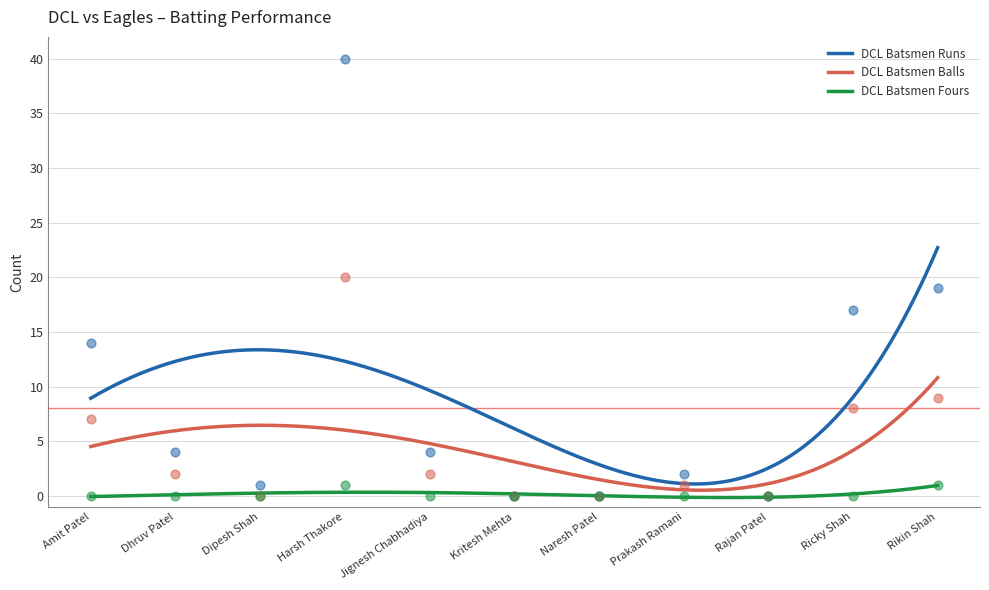

What are all the series names shown in the legend?

DCL Batsmen Runs, DCL Batsmen Balls, DCL Batsmen Fours